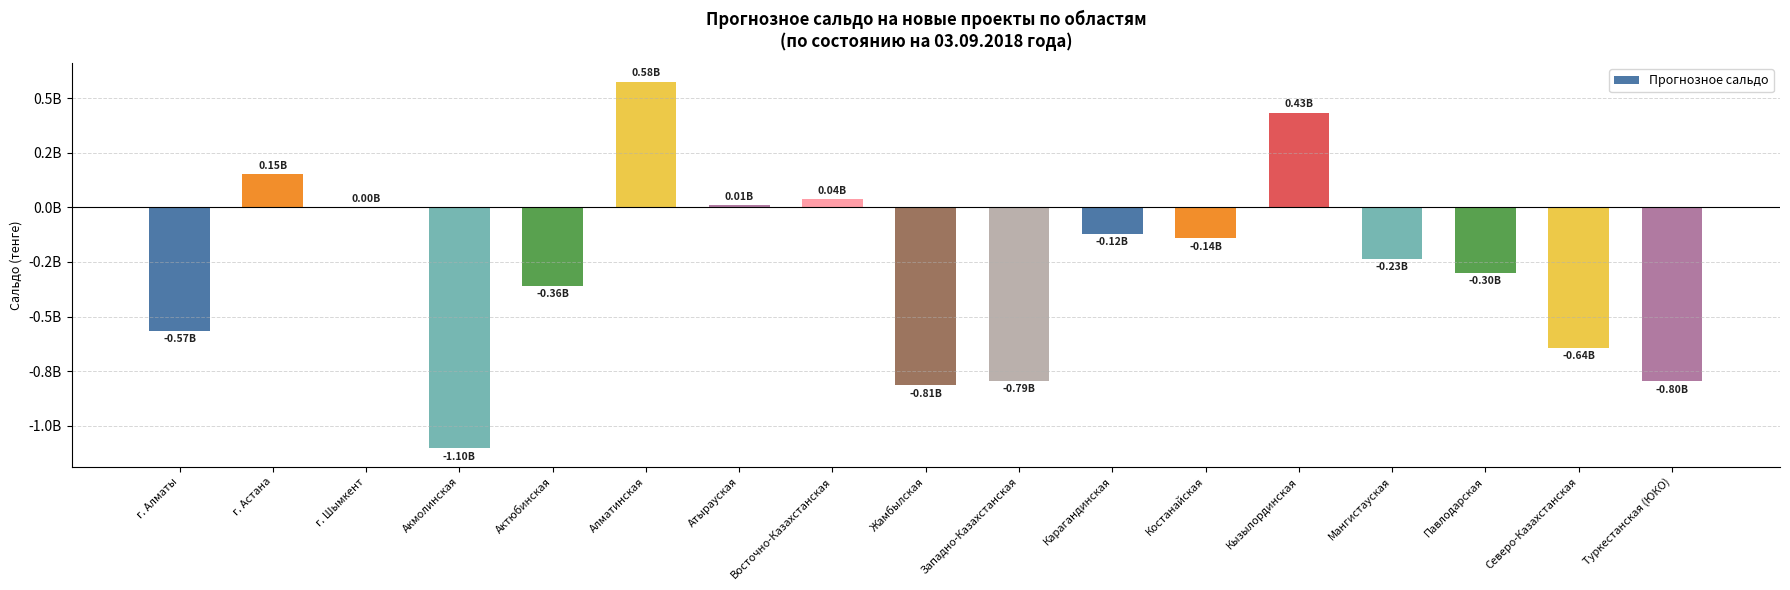

Are the bars horizontal?

No